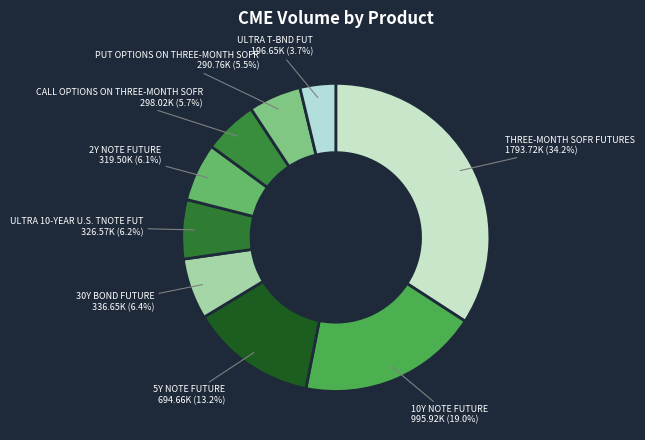

To the nearest percent, what is the average slice percentage?

11%